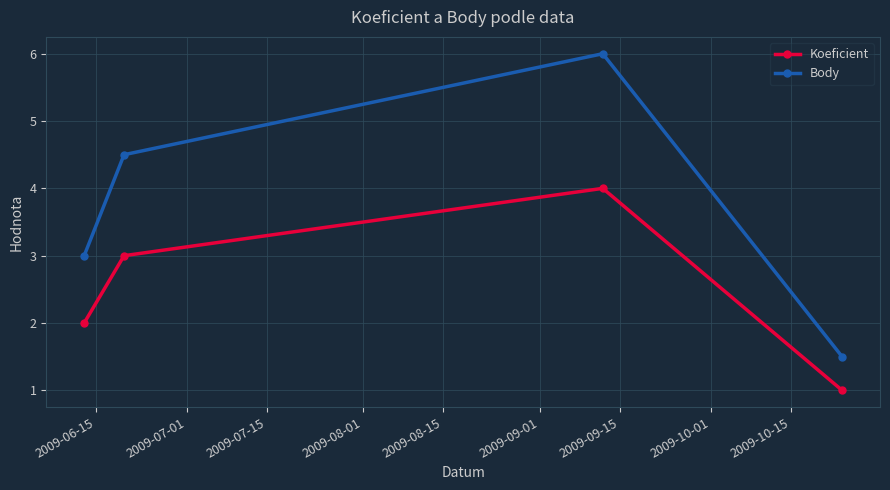

True or false: Koeficient and Body cross at least once.

False